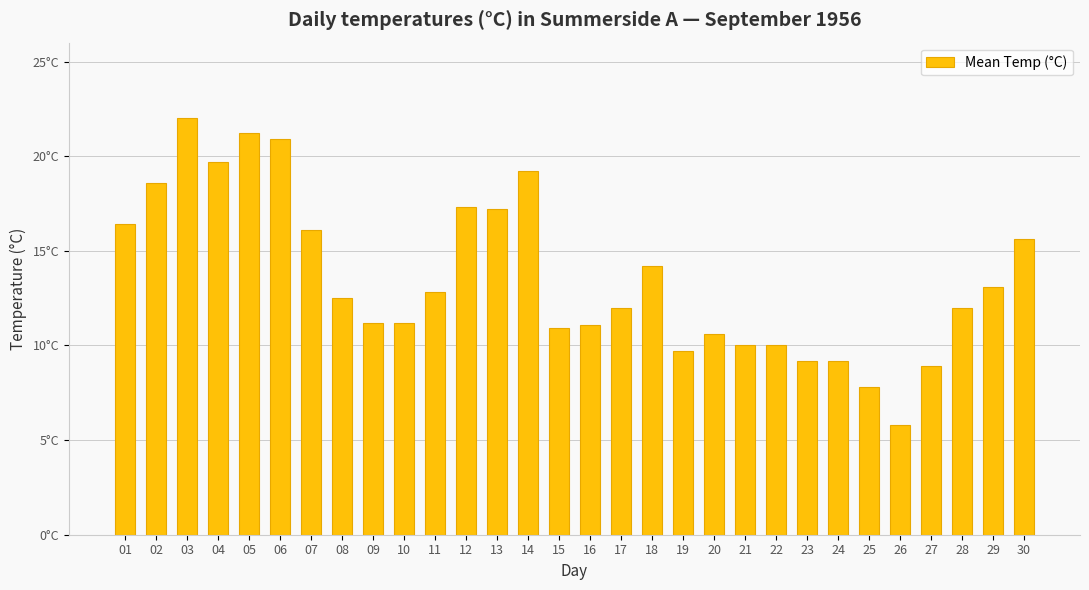

Does the chart contain any negative values?

No